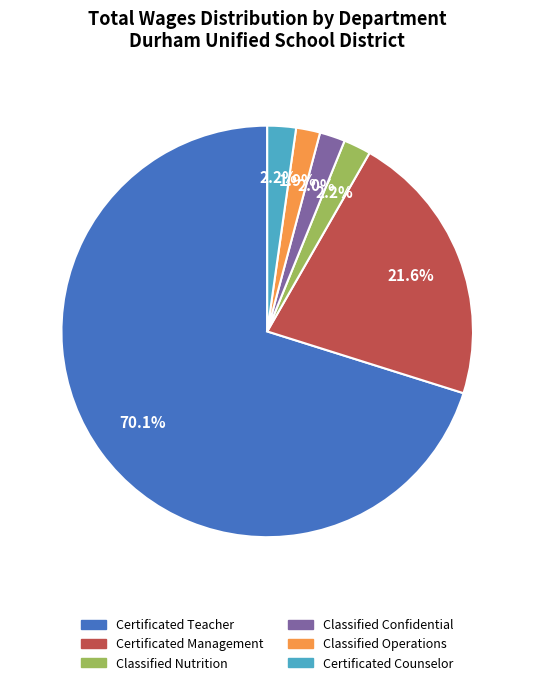

To the nearest percent, what portion does Certificated Teacher represent?

70%